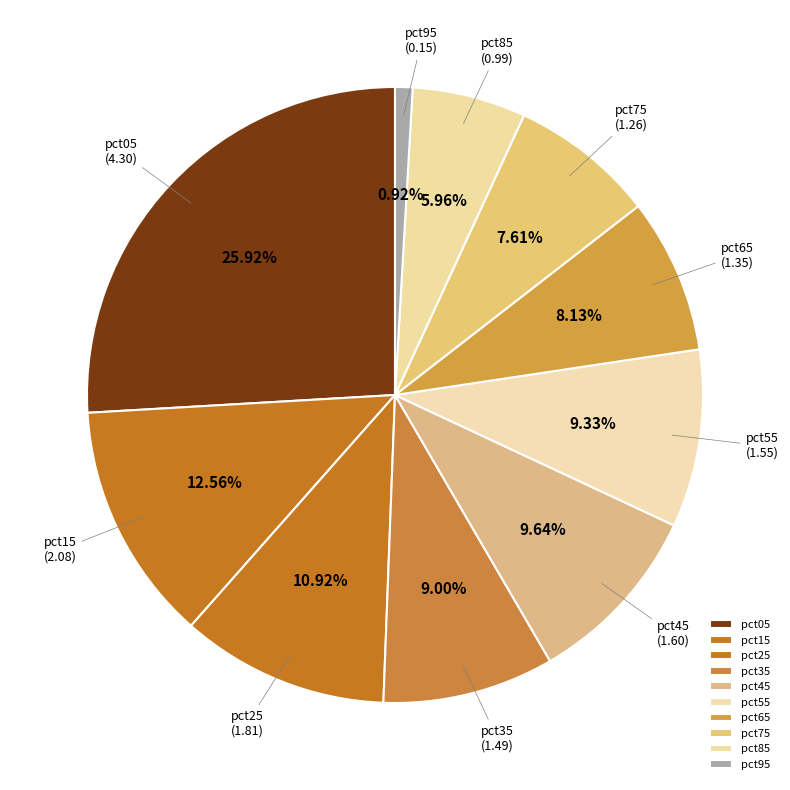

How many slices are in this pie chart?

10